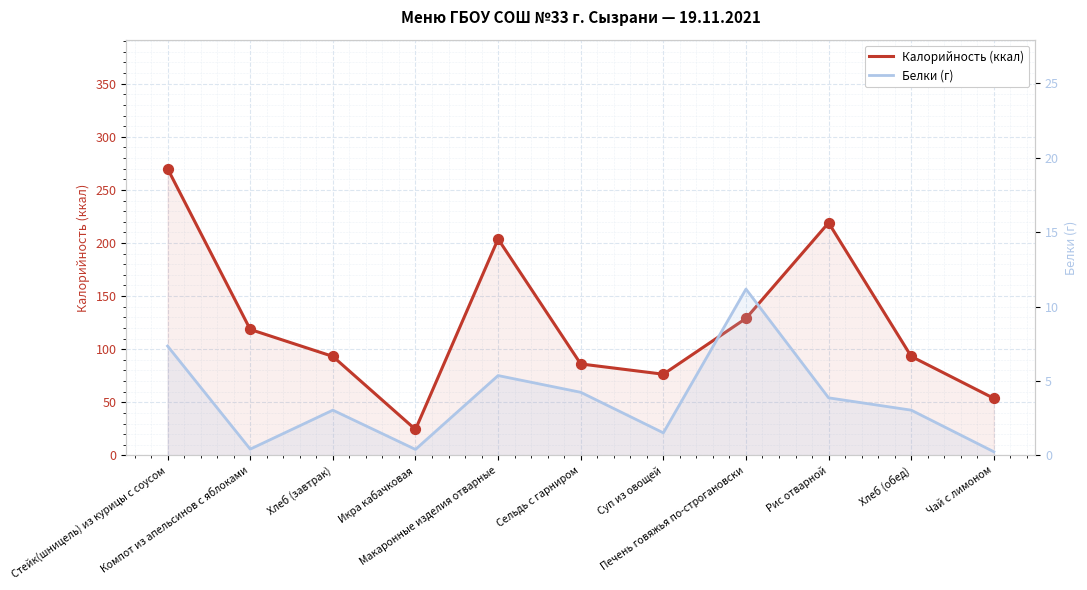

Which series reaches the maximum Y coordinate?

Калорийность (ккал)